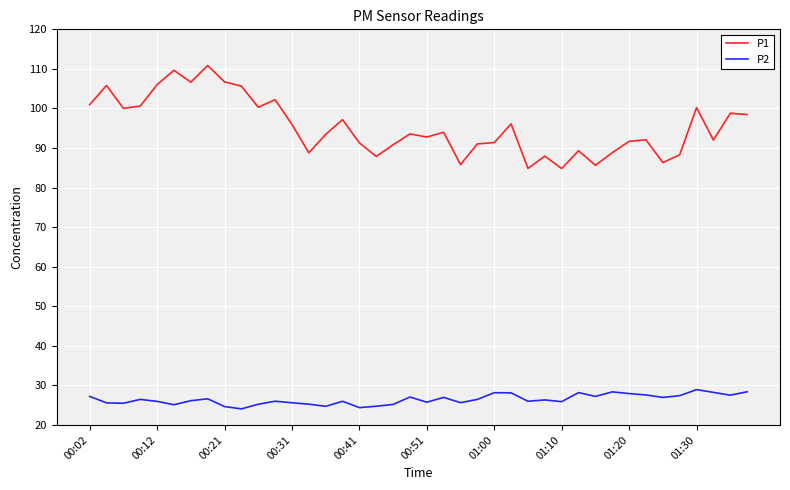

True or false: P2 and P1 cross at least once.

False